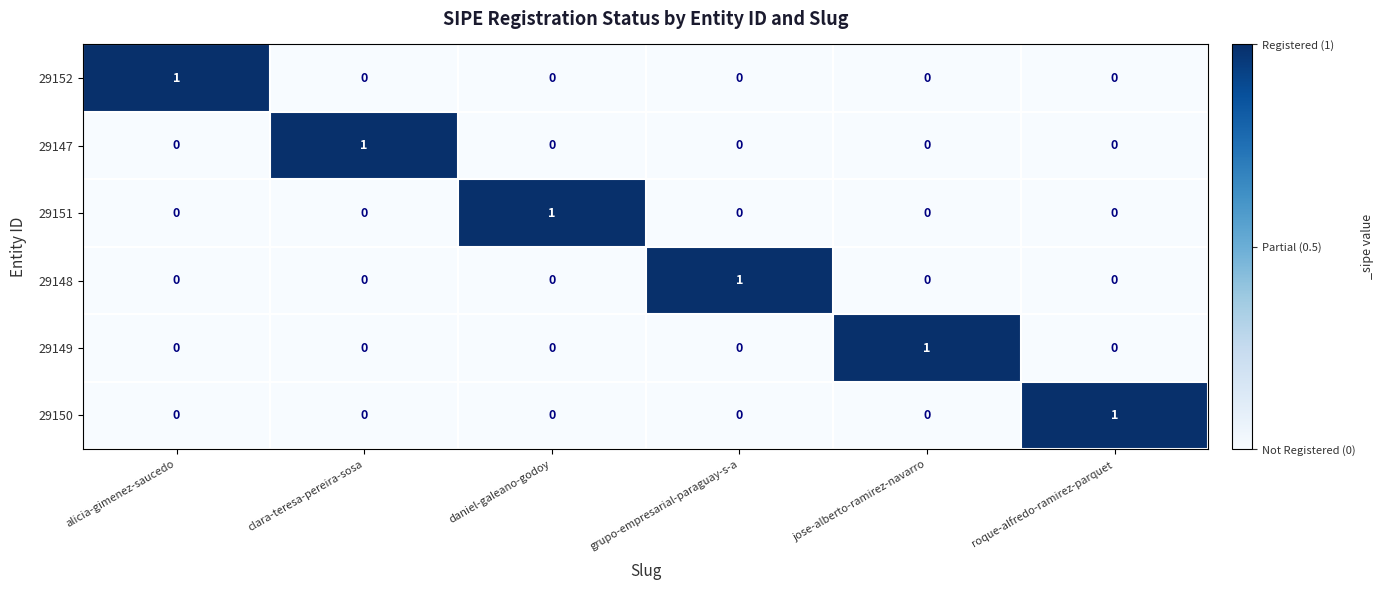

Count the 29150 values in the range 0 to 1.

6